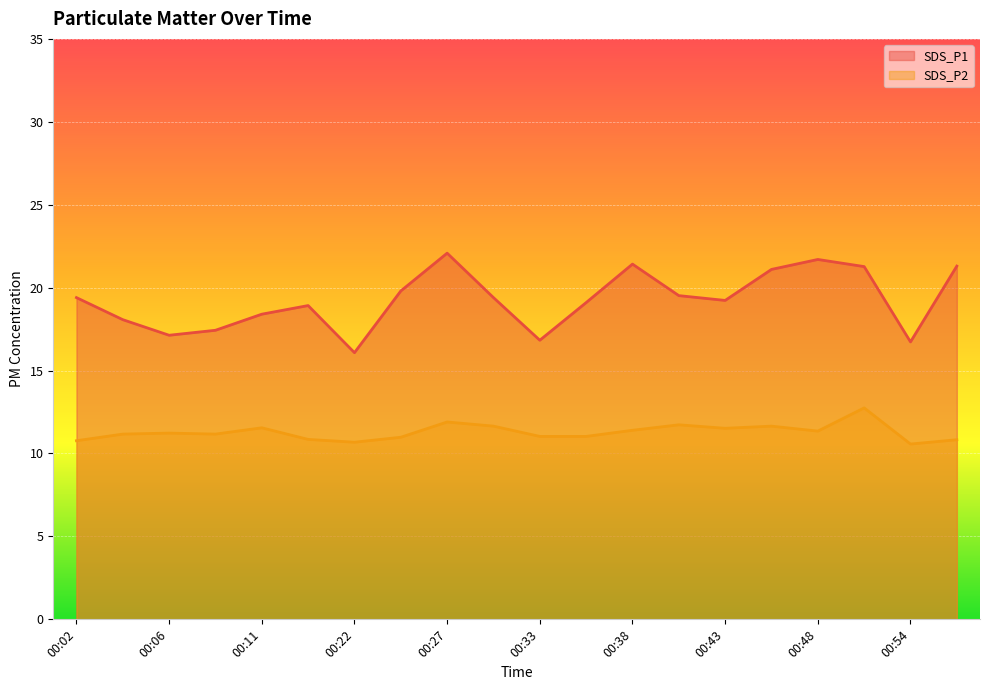

Is it true that SDS_P1 equals 34.1 at 00:30?

False